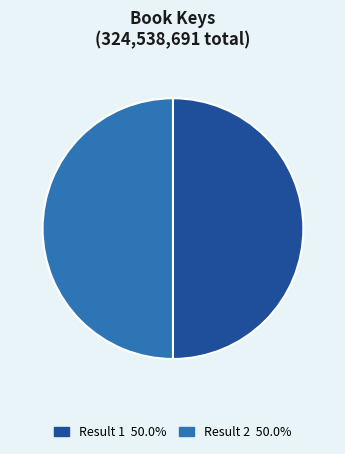

Approximately how many times larger is the value at Result 1 50.0% compared to Result 2 50.0%?

1.0